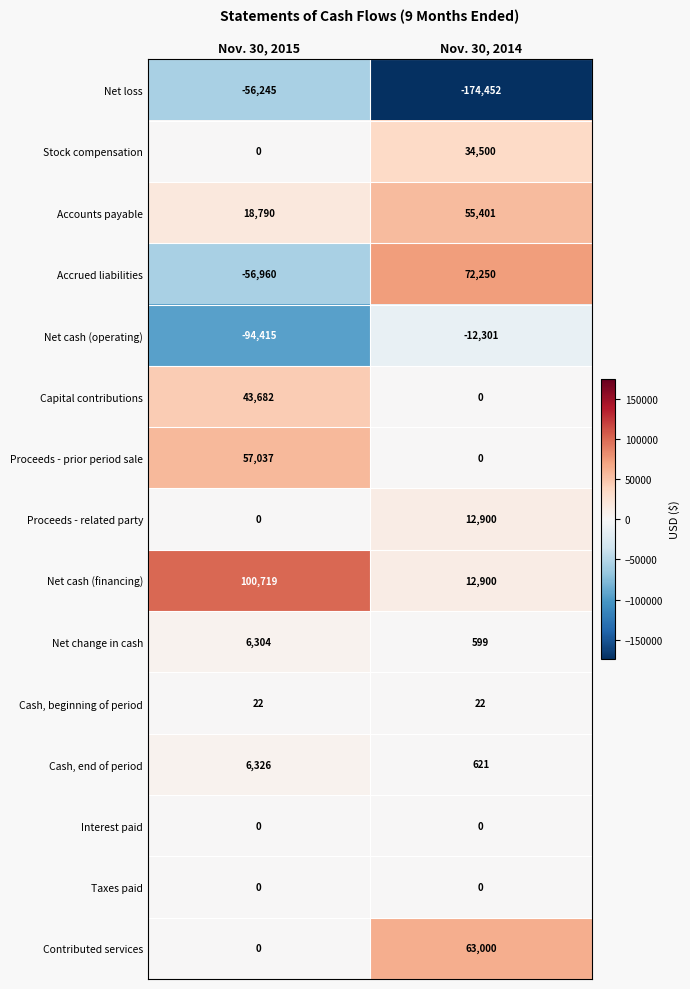

Which series has the largest total across all categories?

Net cash (financing)